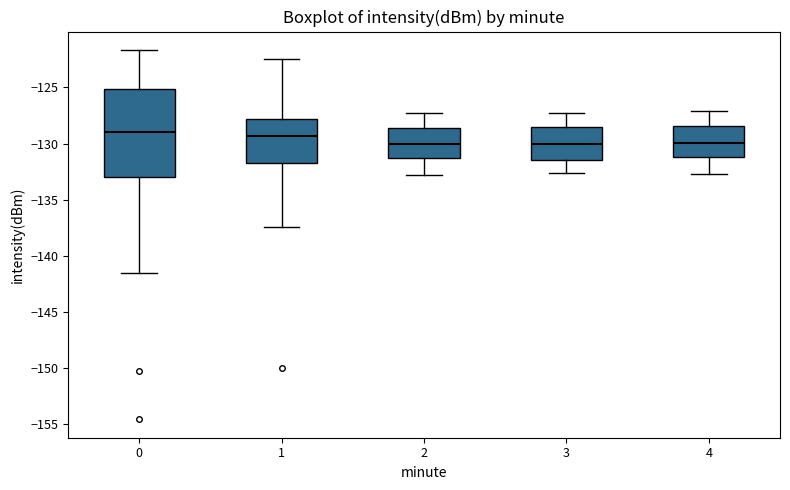

Reading left to right, read every box against the y-axis: the position of its median line, the range the box covers, and the ends of its whiskers. The values are not printed on the chart, so give them approximately, as read against the axis.

0: median -129.0, box -133.0 to -125.0, whiskers -141.5 to -121.5
1: median -129.5, box -131.5 to -128.0, whiskers -137.5 to -122.5
2: median -130.0, box -131.5 to -128.5, whiskers -133.0 to -127.5
3: median -130.0, box -131.5 to -128.5, whiskers -132.5 to -127.5
4: median -130.0, box -131.0 to -128.5, whiskers -132.5 to -127.0